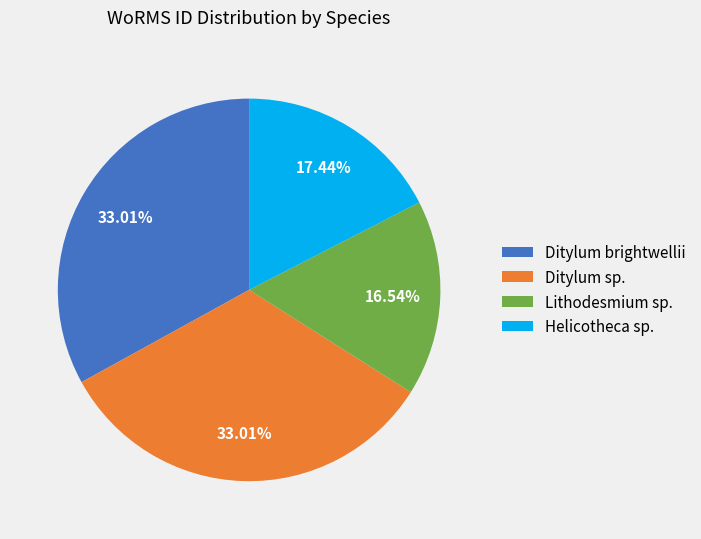

What percentage is the Lithodesmium sp. slice, to the nearest percent?

17%